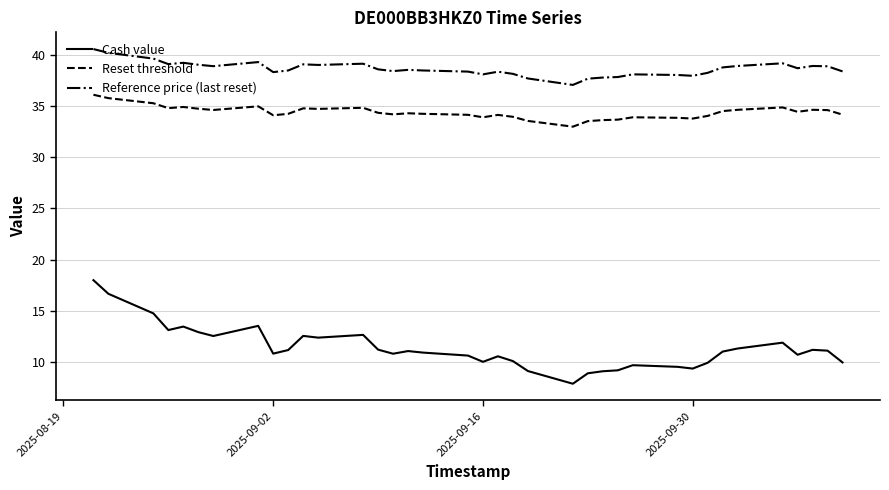

Which series has the largest total across all categories?

Reference price (last reset)